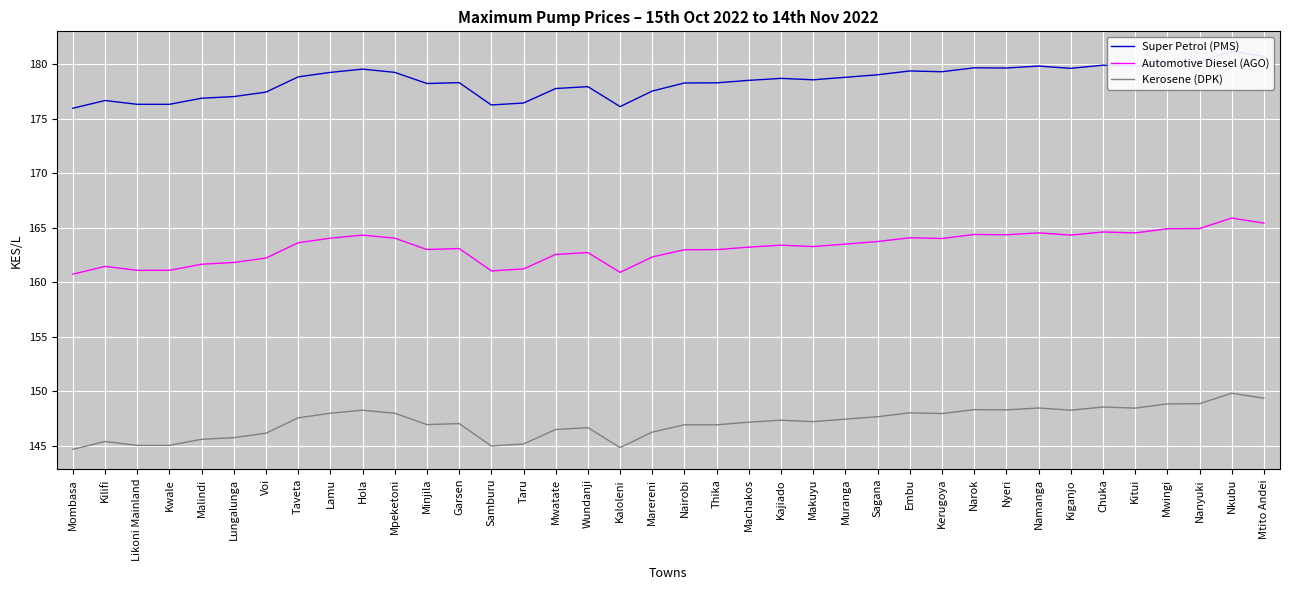

Is it true that Super Petrol (PMS) equals 180.2 at Nanyuki?

True